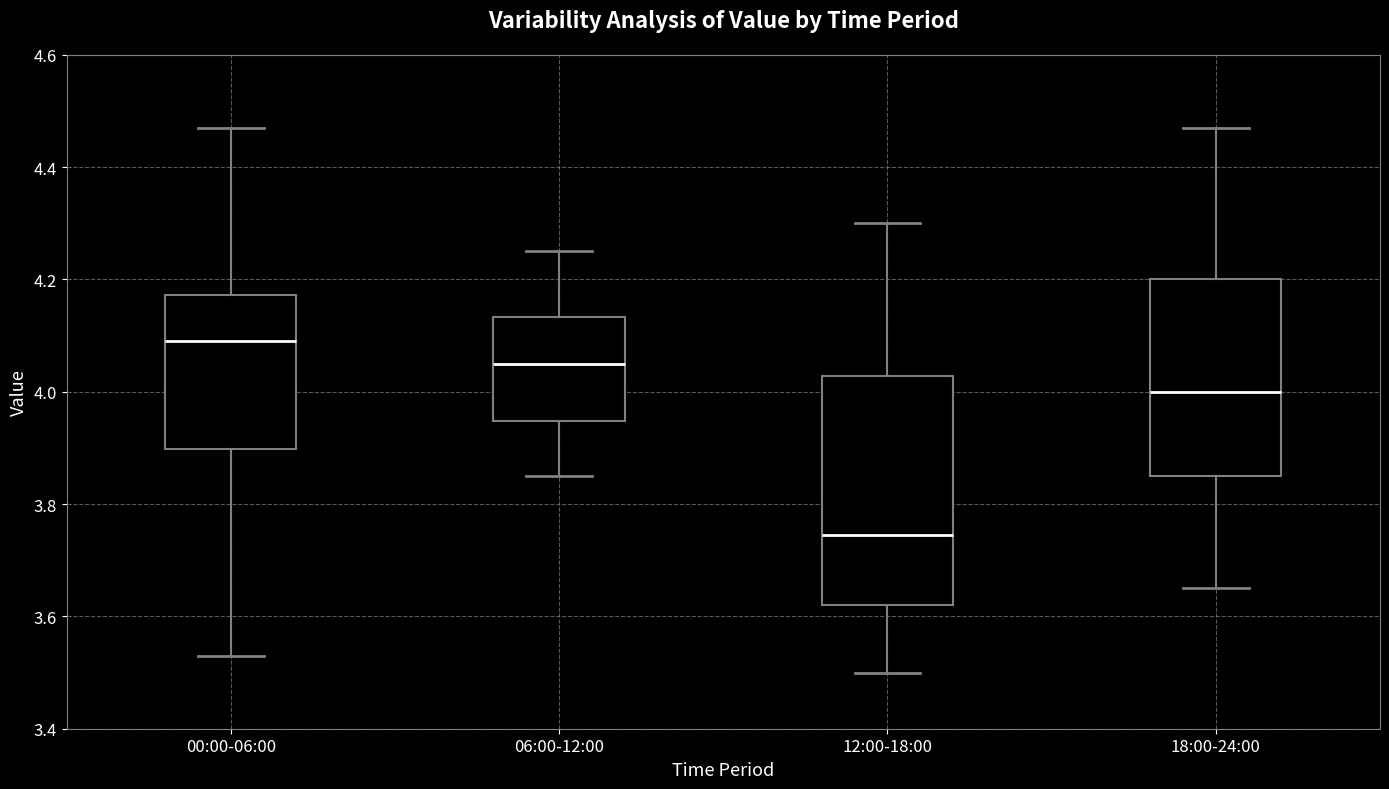

Reading left to right, read every box against the y-axis: the position of its median line, the range the box covers, and the ends of its whiskers. The values are not printed on the chart, so give them approximately, as read against the axis.

00:00-06:00: median 4.10, box 3.90 to 4.18, whiskers 3.54 to 4.48
06:00-12:00: median 4.06, box 3.94 to 4.14, whiskers 3.86 to 4.26
12:00-18:00: median 3.74, box 3.62 to 4.02, whiskers 3.50 to 4.30
18:00-24:00: median 4.00, box 3.86 to 4.20, whiskers 3.66 to 4.48